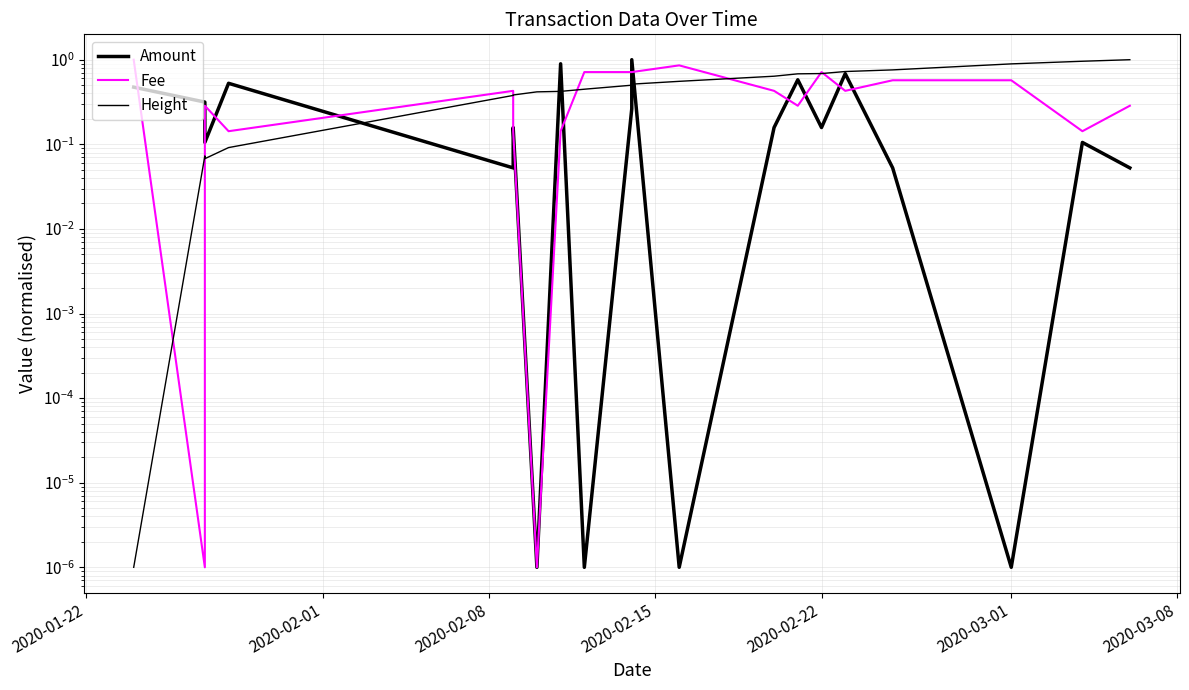

How many data points does each series have?

20